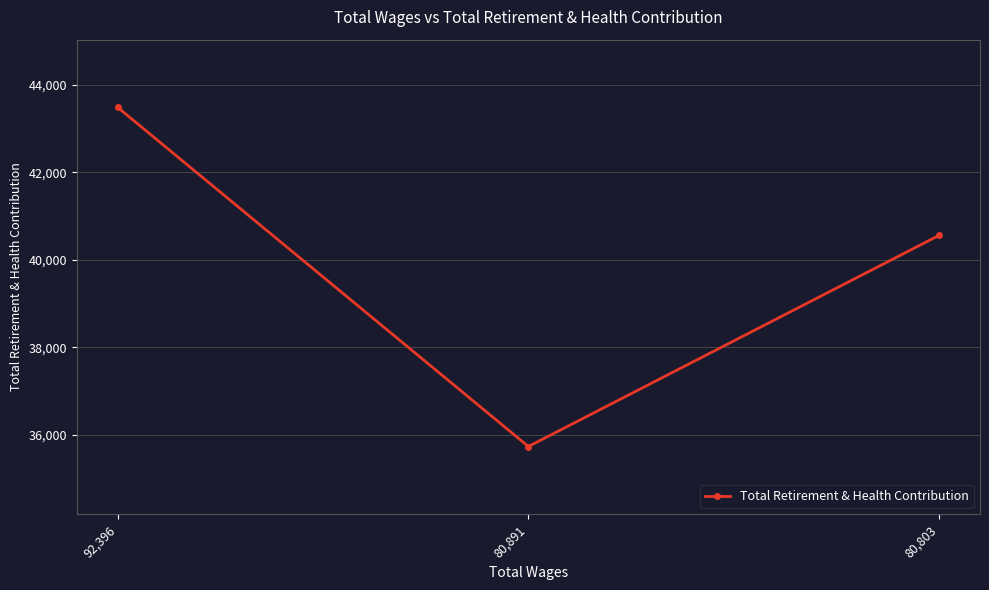

How many data points are less than 40557?

1